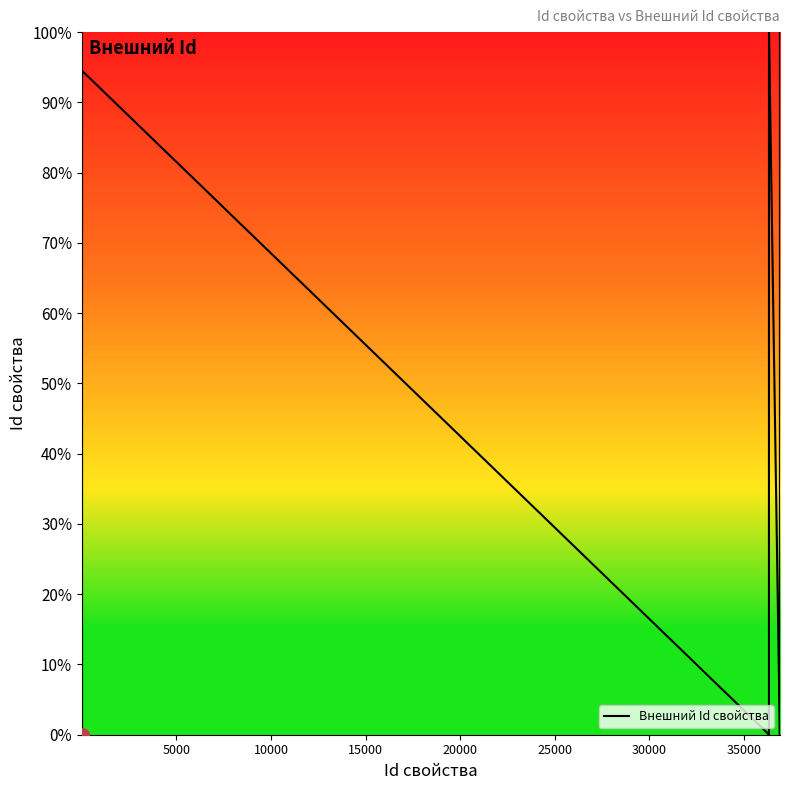

How many values are below 2?

10